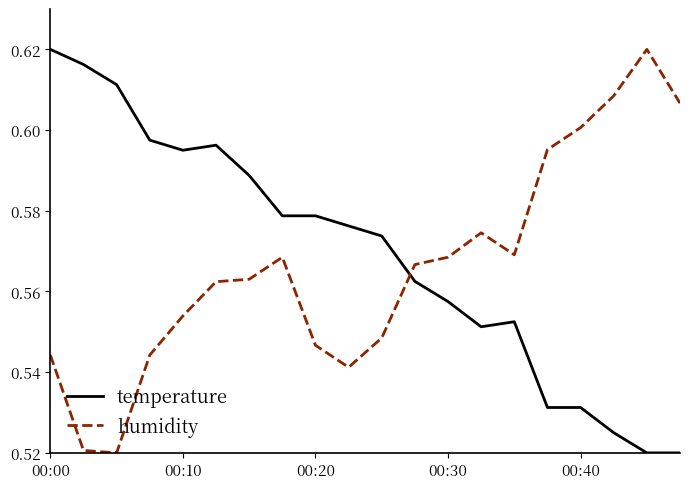

Which series ends up on top after the final intersection of temperature and humidity?

humidity